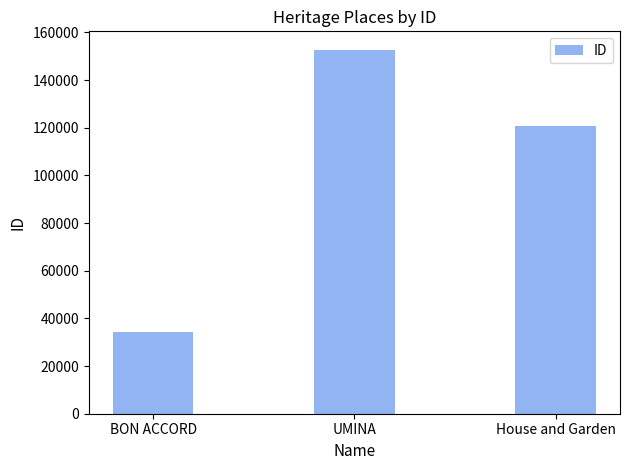

What is the greatest value displayed?

152824